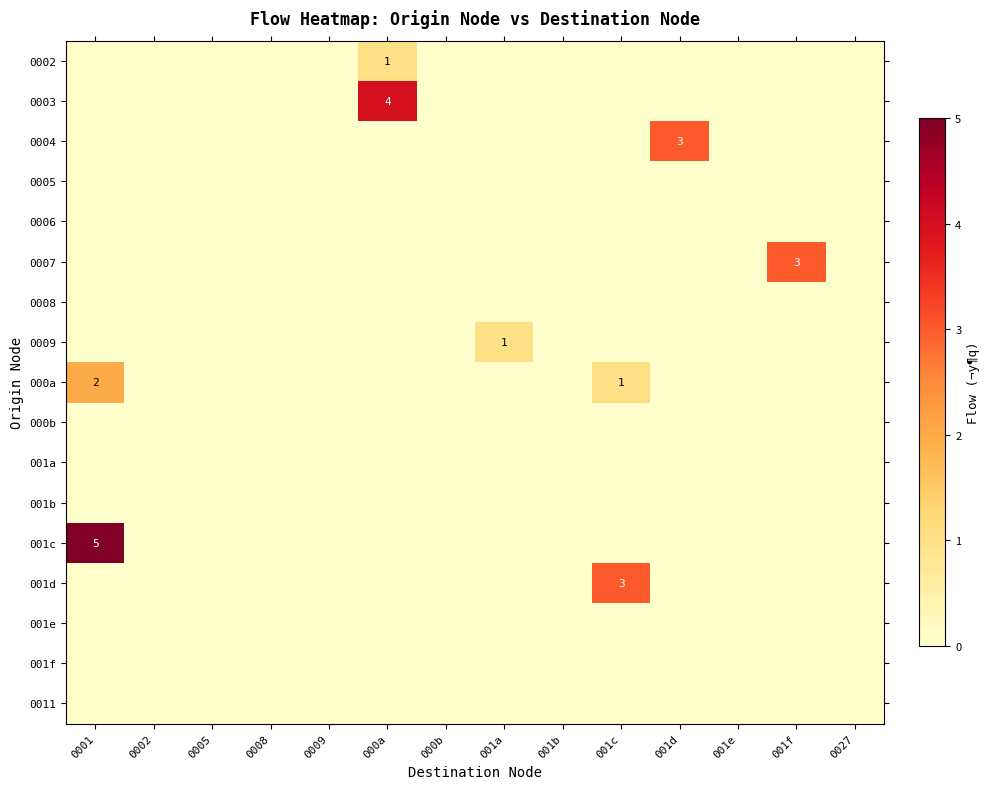

Where is 001d nearest to the value 1?

0001